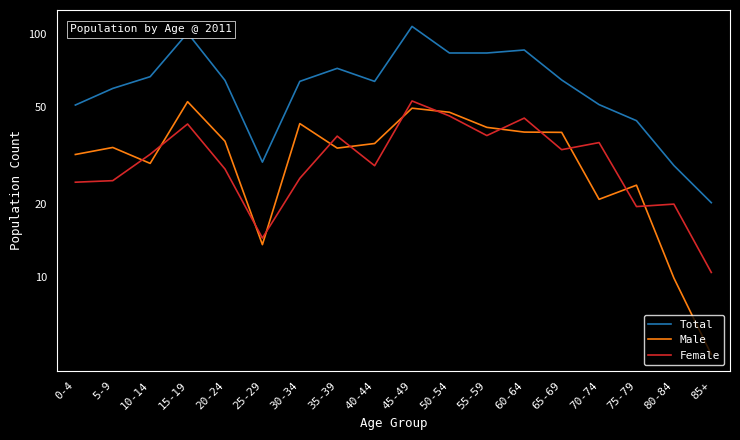

Read the Female value at 55-59.

38.2